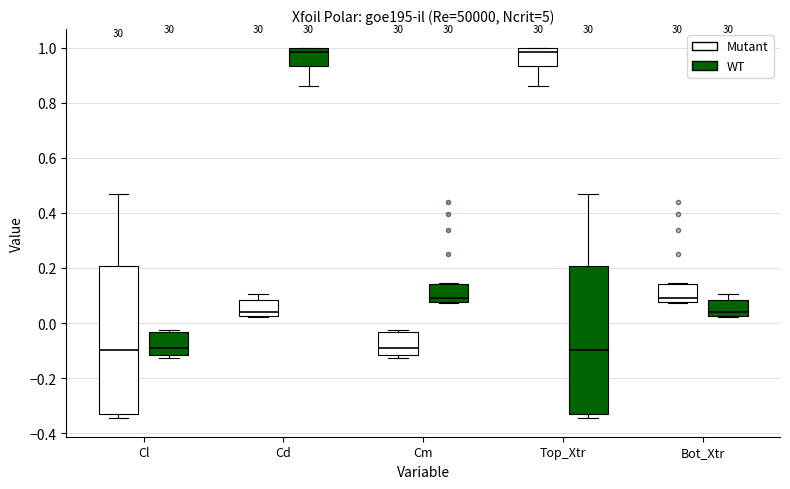

Where is the lower edge of the box for Cl (WT) on the y-axis? The values are not printed on the chart, so give them approximately, as read against the axis.

-0.12